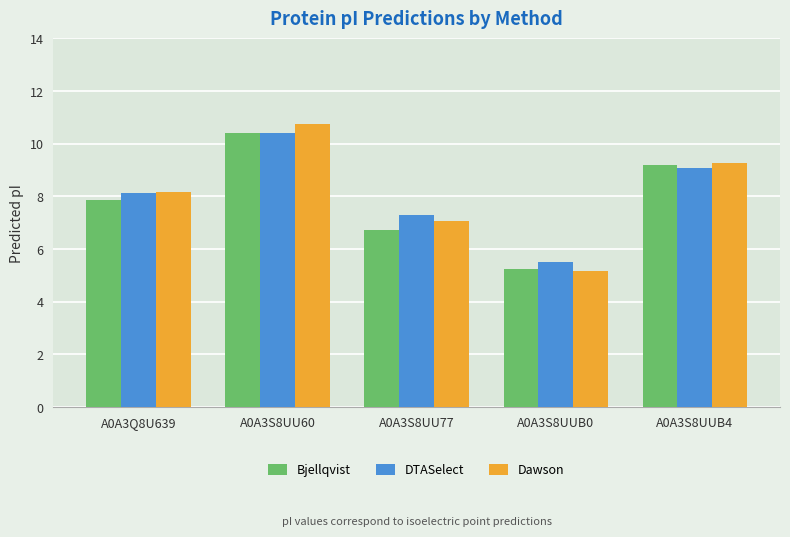

Is the value of Dawson at A0A3S8UUB0 greater than the value of Bjellqvist at A0A3S8UU60?

No